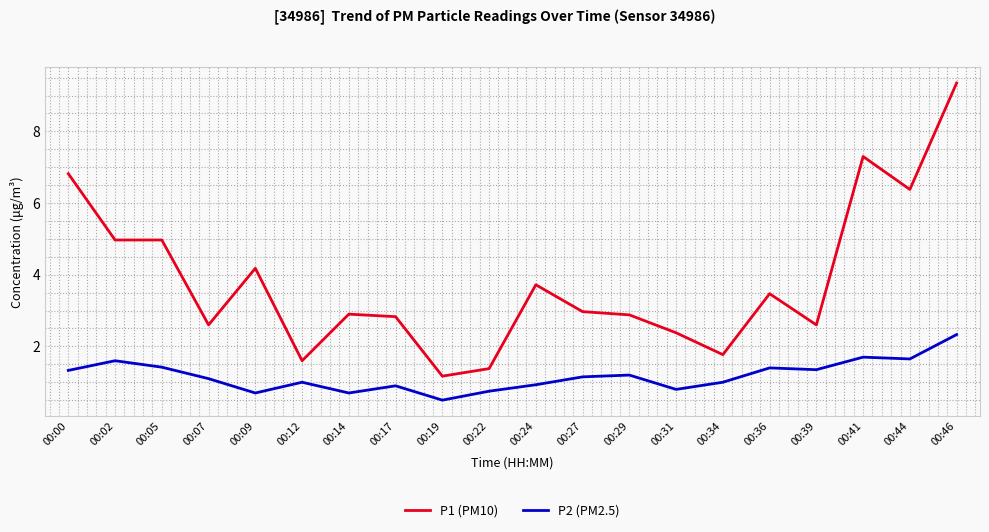

At how many categories does at least one series exceed 9?

1